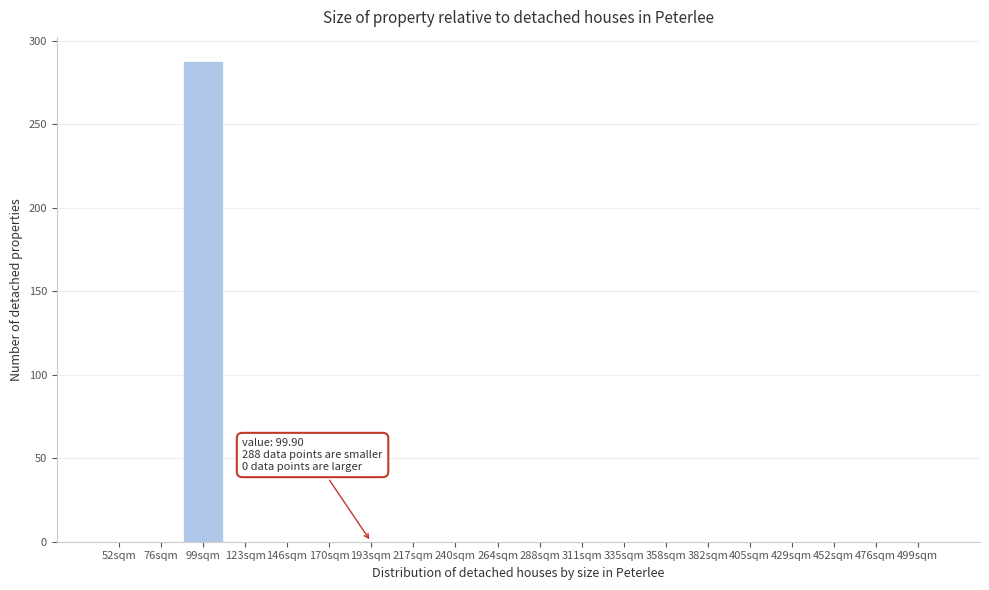

Reading left to right, extract all data points from this chart.

52sqm=0	76sqm=0	99sqm=288	123sqm=0	146sqm=0	170sqm=0	193sqm=0	217sqm=0	240sqm=0	264sqm=0	288sqm=0	311sqm=0	335sqm=0	358sqm=0	382sqm=0	405sqm=0	429sqm=0	452sqm=0	476sqm=0	499sqm=0